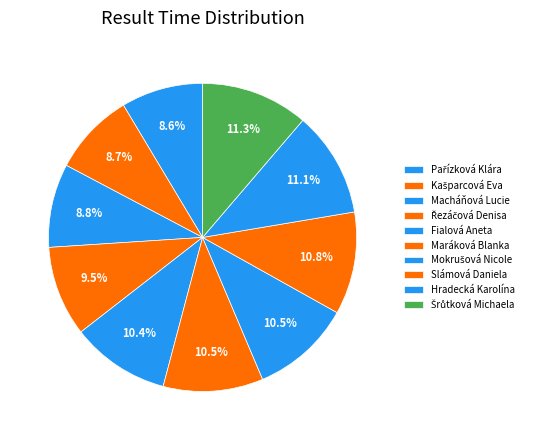

To the nearest percent, what is the difference between the Pařízková Klára and Slámová Daniela slice percentages?

2%